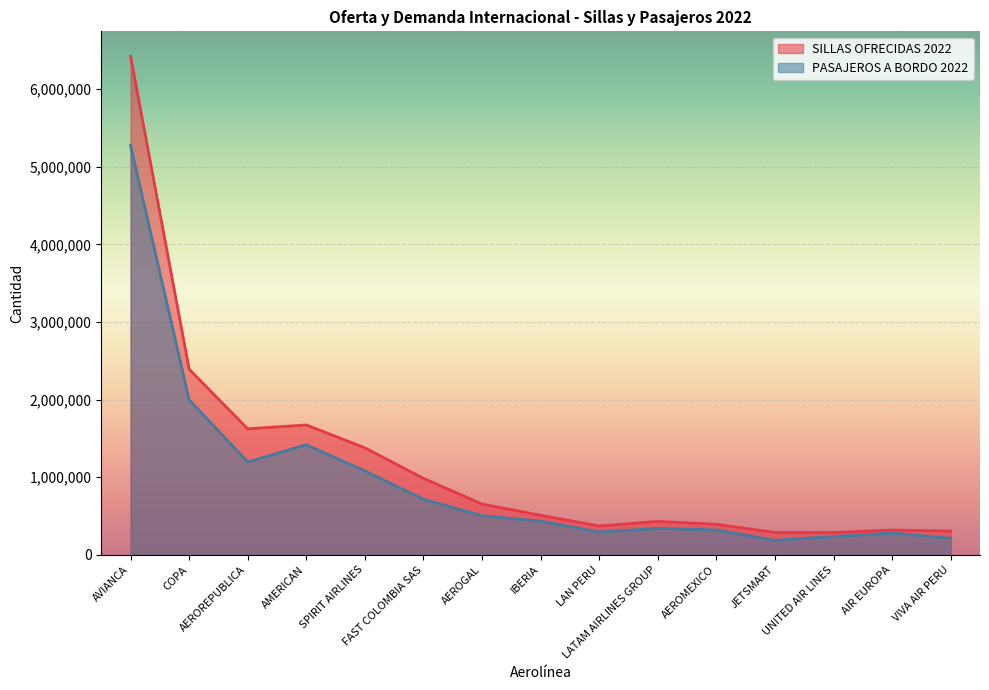

At how many categories does at least one series exceed 3096992?

1